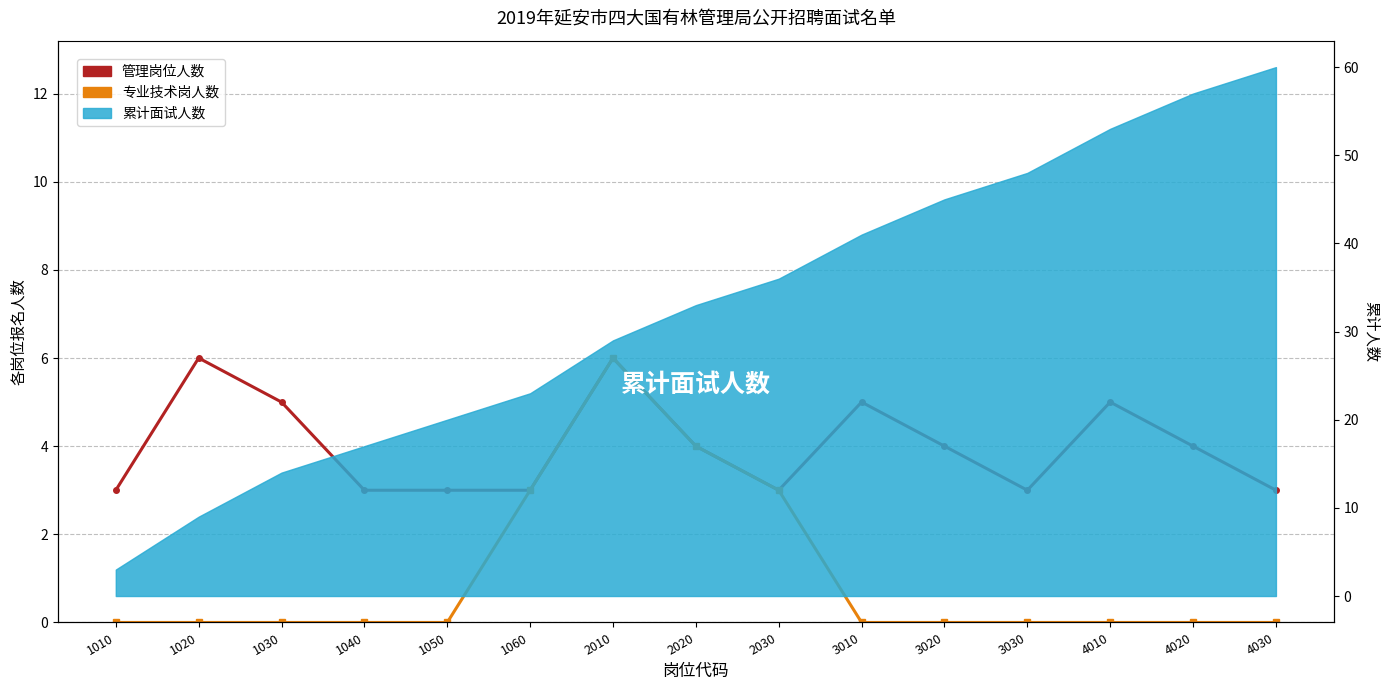

The 专业技术岗人数 series shows 3 at 4020. True or false?

False